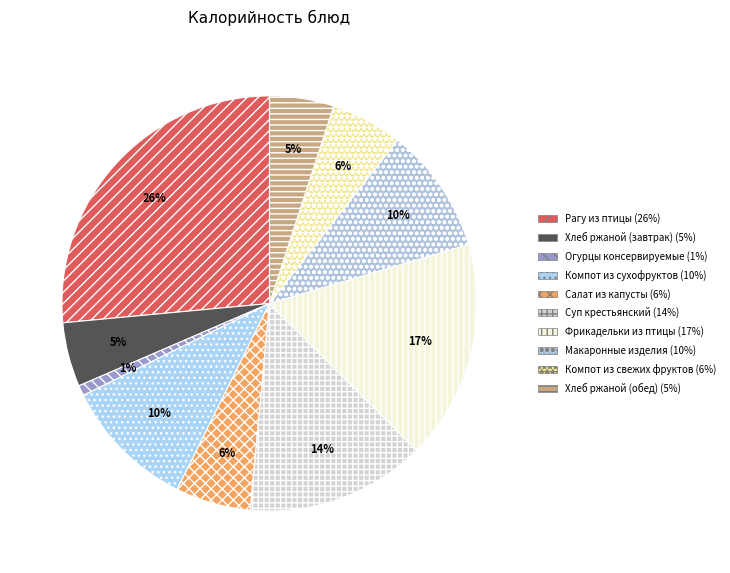

How many segments does this pie chart have?

10